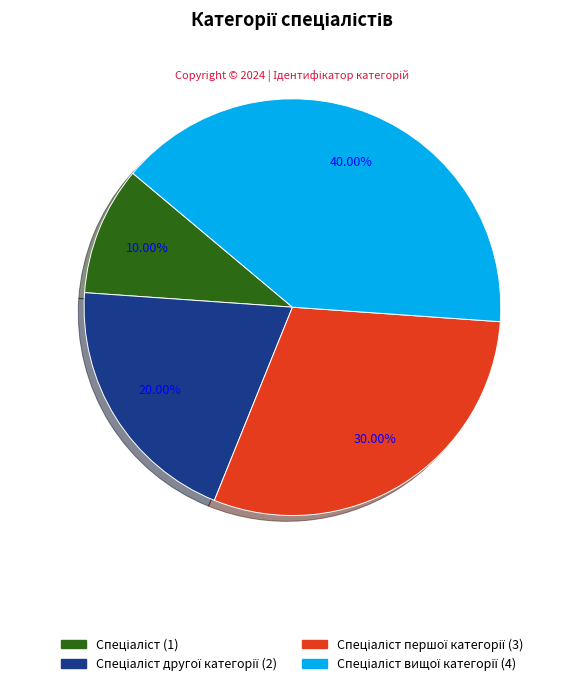

Does any single category account for the majority?

No